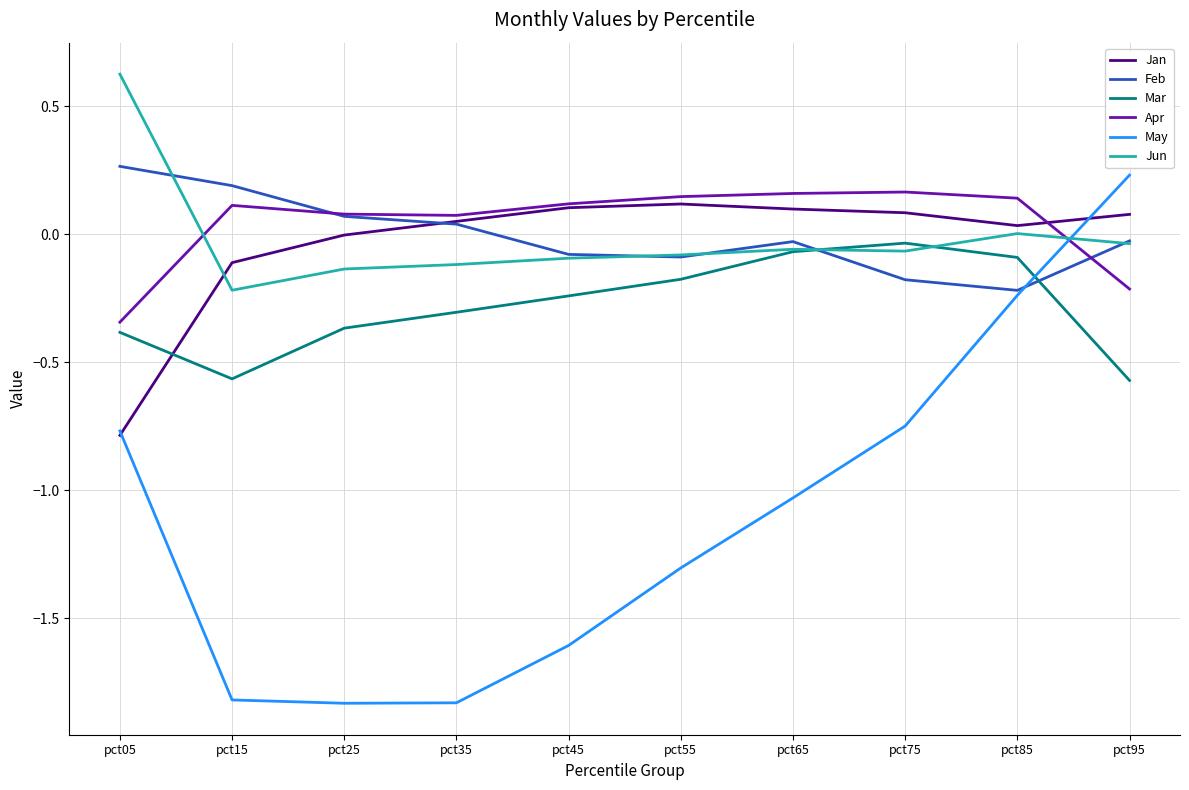

What is the sum of all May values?

-11.0